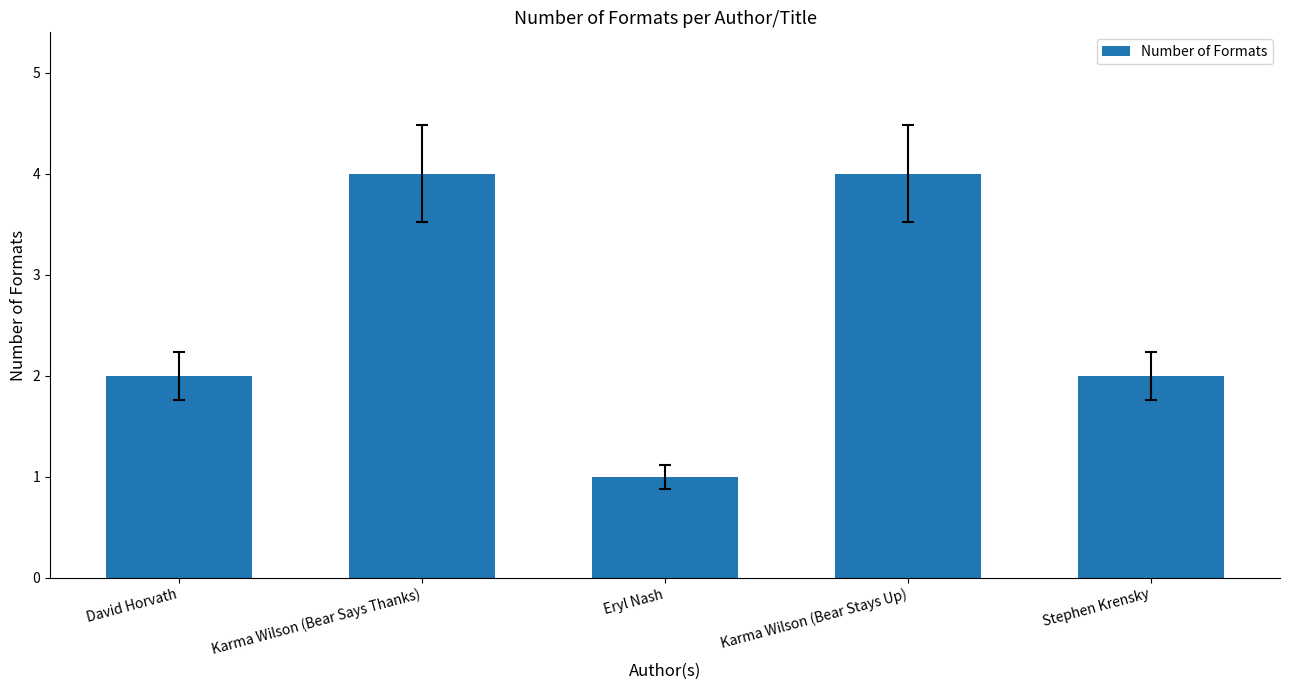

Reading left to right, list all the values displayed in this chart.

David Horvath=2	Karma Wilson (Bear Says Thanks)=4	Eryl Nash=1	Karma Wilson (Bear Stays Up)=4	Stephen Krensky=2